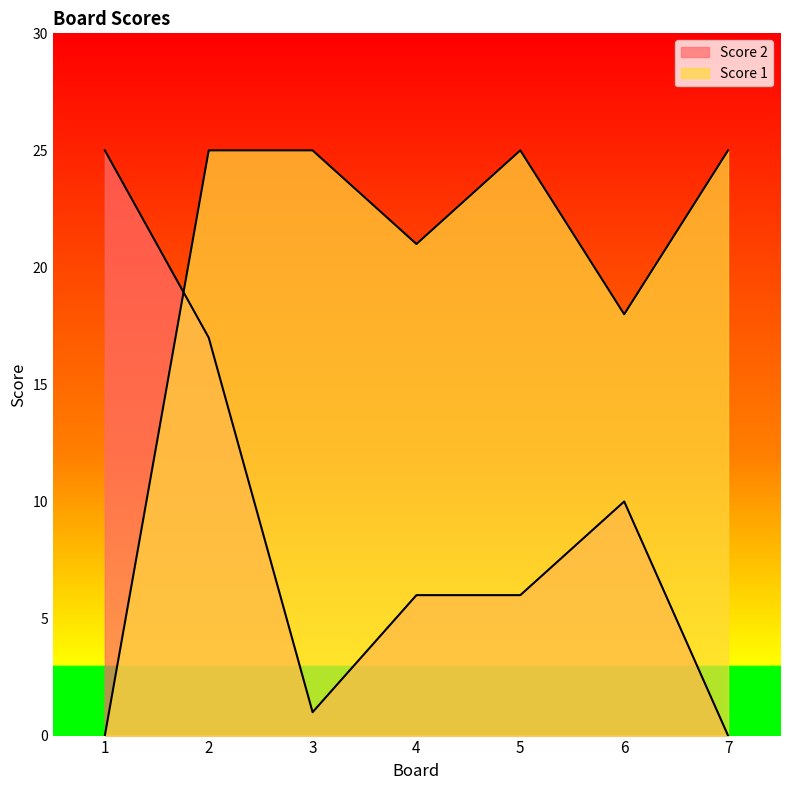

Which category has the lowest value in the Score 1 series?

1